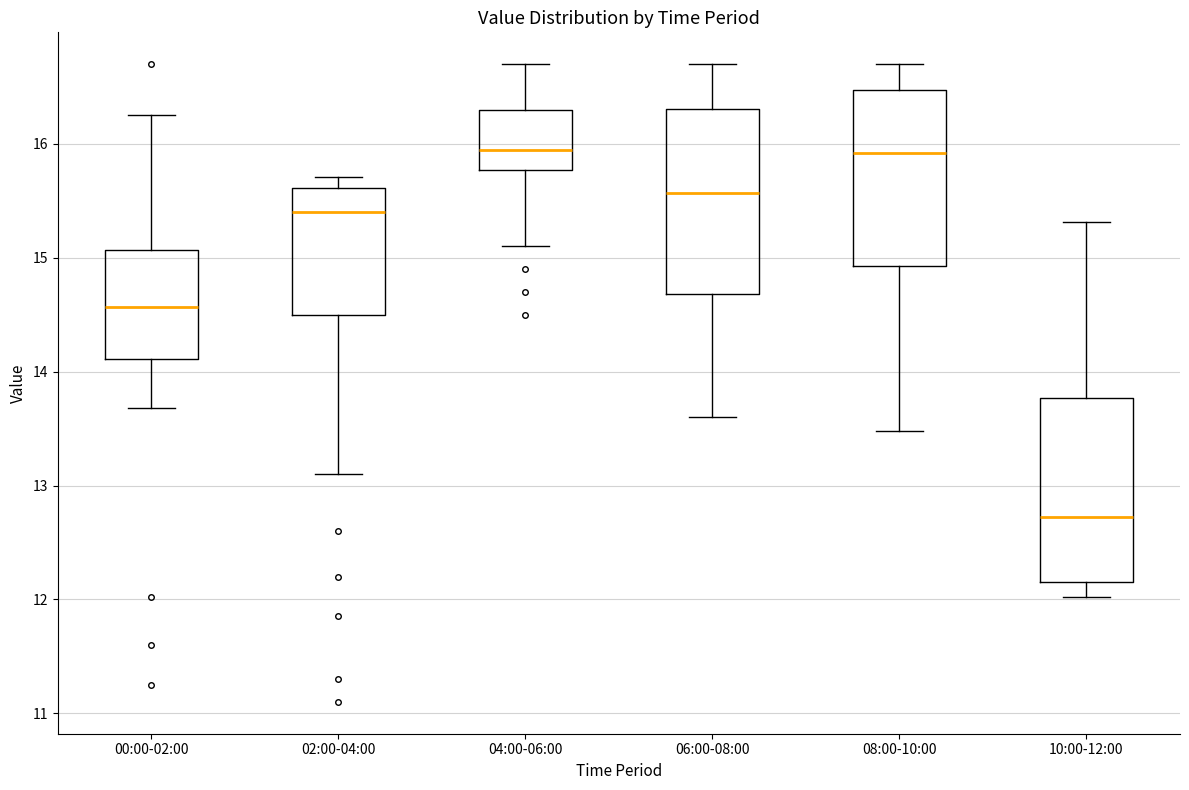

Reading left to right, transcribe this box plot: for each box, give where its median line is, the range the box spans, and where its two whiskers end, as read against the y-axis. The values are not printed on the chart, so give them approximately, as read against the axis.

00:00-02:00: median 14.6, box 14.1 to 15.1, whiskers 13.7 to 16.3
02:00-04:00: median 15.4, box 14.5 to 15.6, whiskers 13.1 to 15.7
04:00-06:00: median 16.0, box 15.8 to 16.3, whiskers 15.1 to 16.7
06:00-08:00: median 15.6, box 14.7 to 16.3, whiskers 13.6 to 16.7
08:00-10:00: median 15.9, box 14.9 to 16.5, whiskers 13.5 to 16.7
10:00-12:00: median 12.7, box 12.2 to 13.8, whiskers 12.0 to 15.3